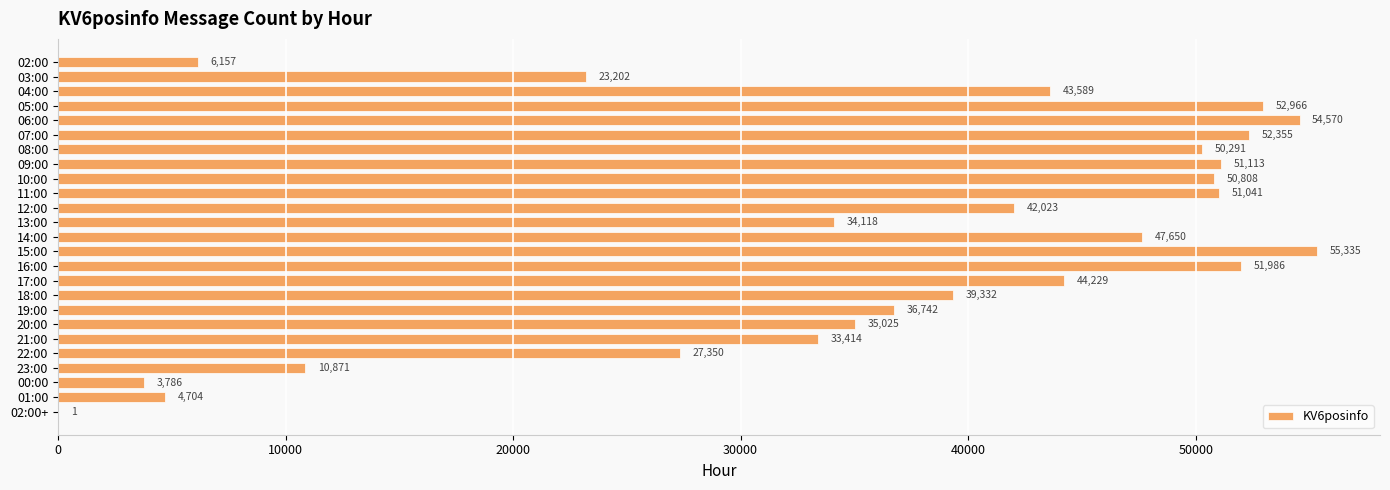

Reading top to bottom, list all the values displayed in this chart.

02:00=6157	03:00=23202	04:00=43589	05:00=52966	06:00=54570	07:00=52355	08:00=50291	09:00=51113	10:00=50808	11:00=51041	12:00=42023	13:00=34118	14:00=47650	15:00=55335	16:00=51986	17:00=44229	18:00=39332	19:00=36742	20:00=35025	21:00=33414	22:00=27350	23:00=10871	00:00=3786	01:00=4704	02:00+=1